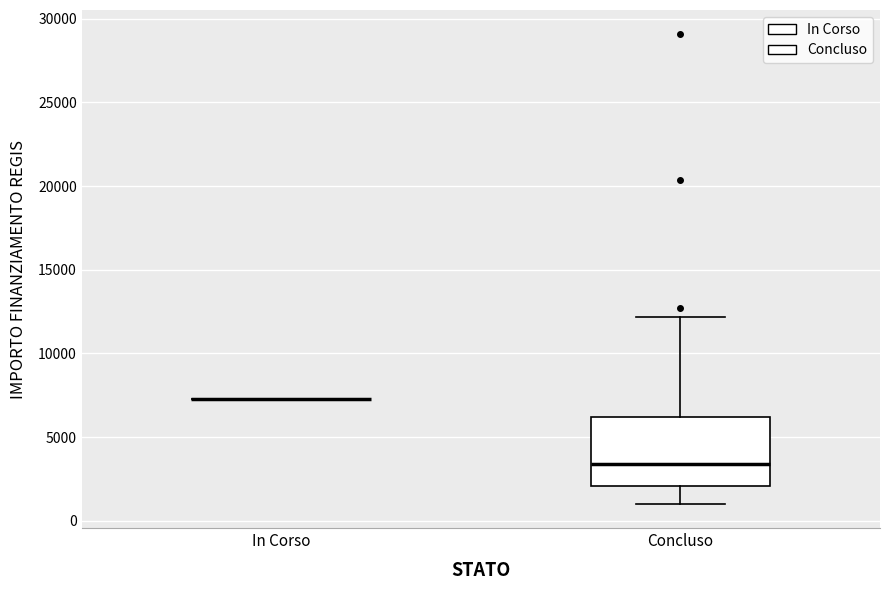

Comparing the boxes themselves (not the whiskers), which one is the tallest?

Concluso